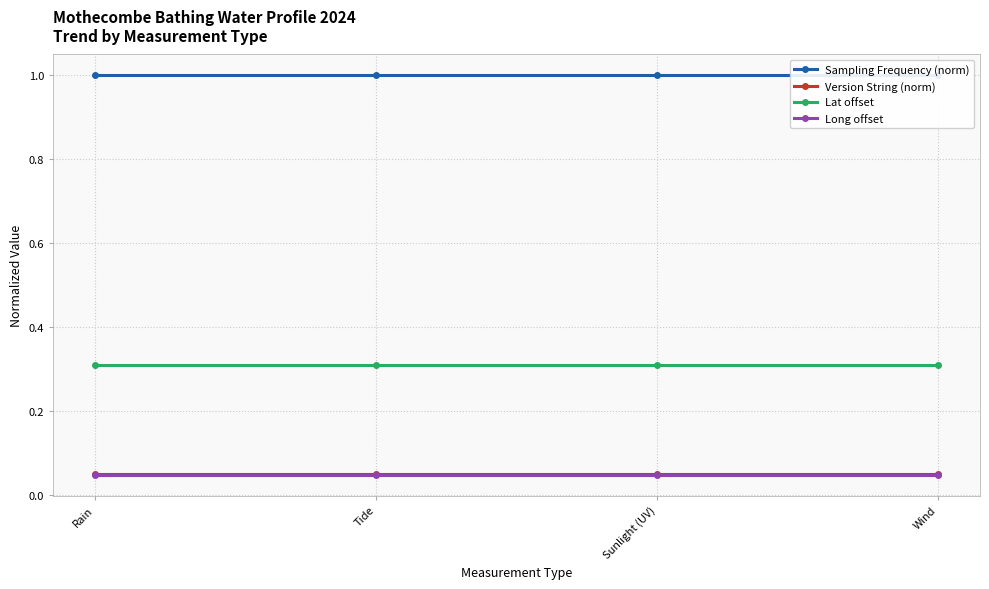

True or false: Sampling Frequency (norm) and Long offset cross at least once.

False